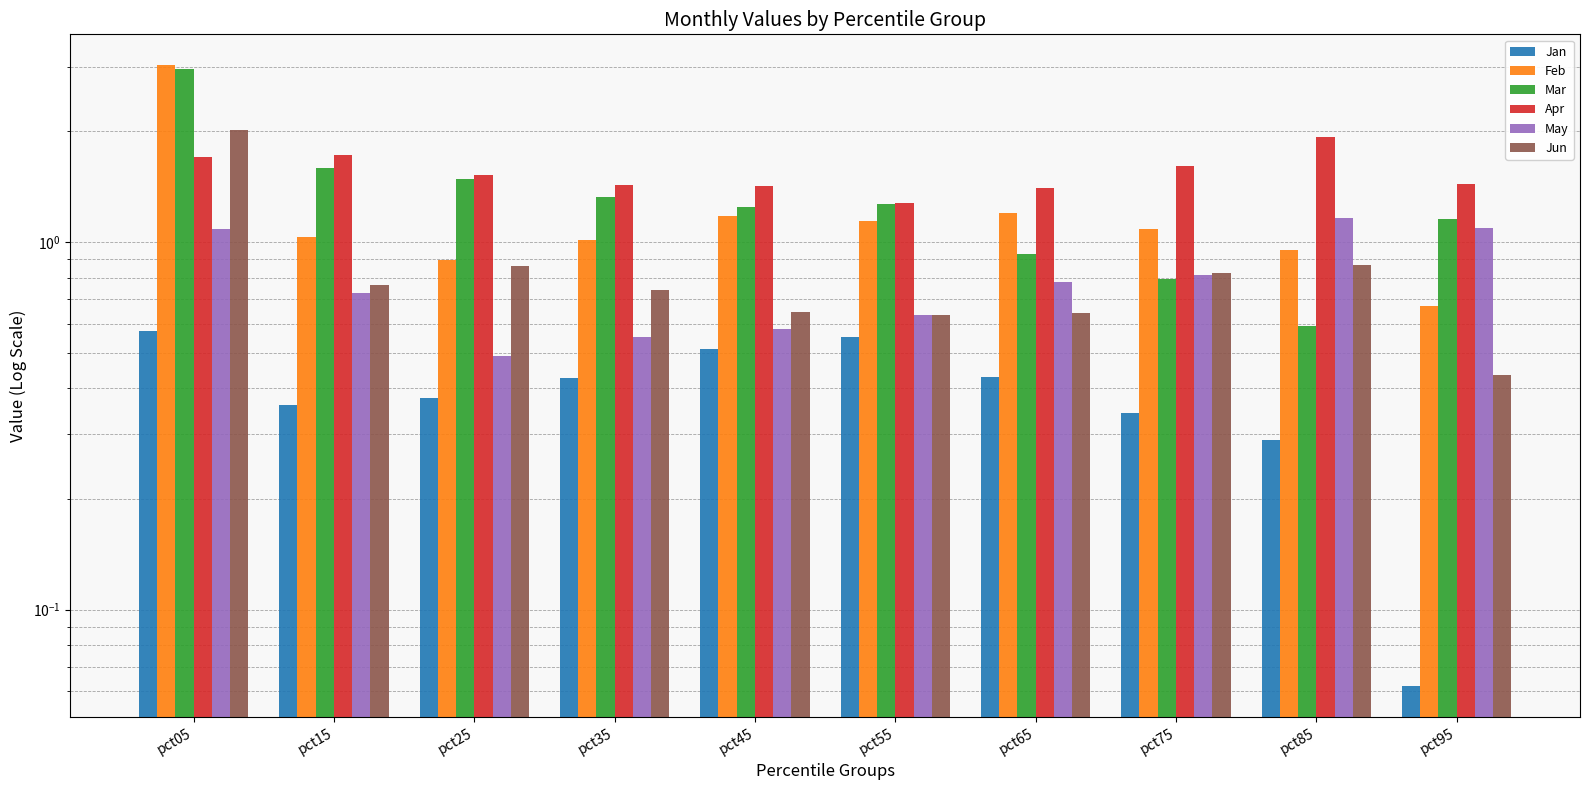

List the labels in order of Jan value, largest first.

pct05, pct55, pct45, pct65, pct35, pct25, pct15, pct75, pct85, pct95